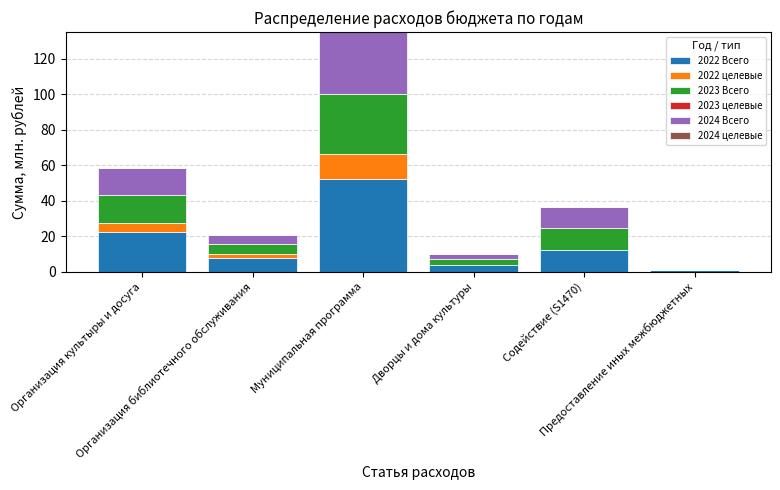

What is the sum of all 2022 Всего values?

99.4